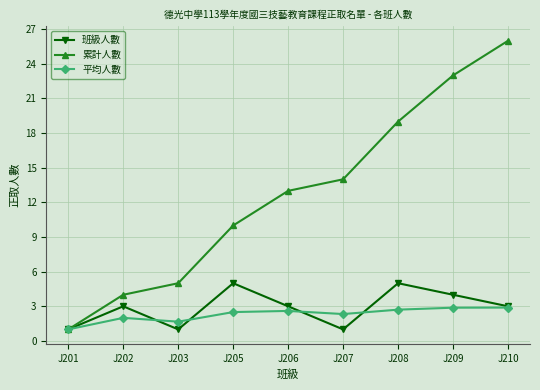

Where is the first local maximum for 班級人數?

J202